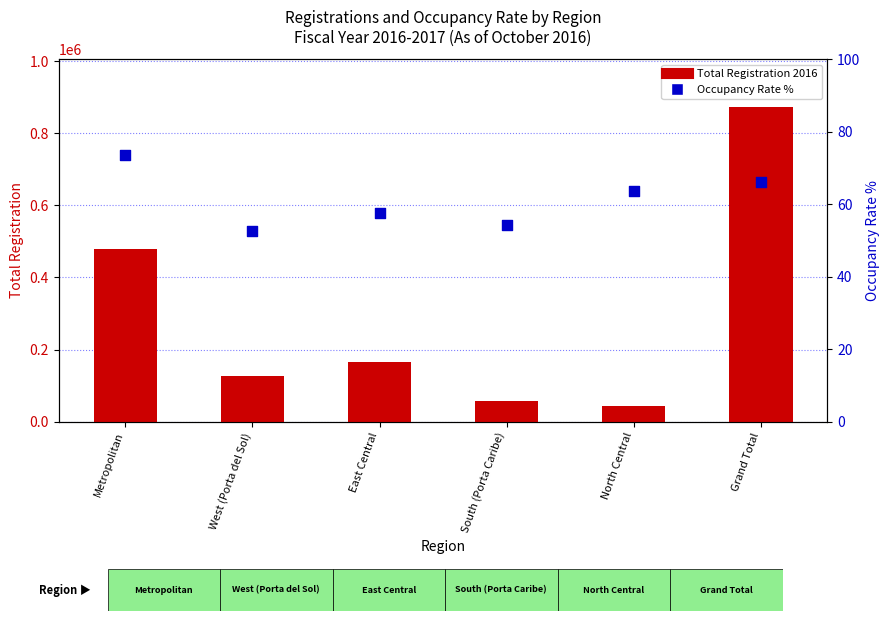

At how many categories does at least one series exceed 140034?

3